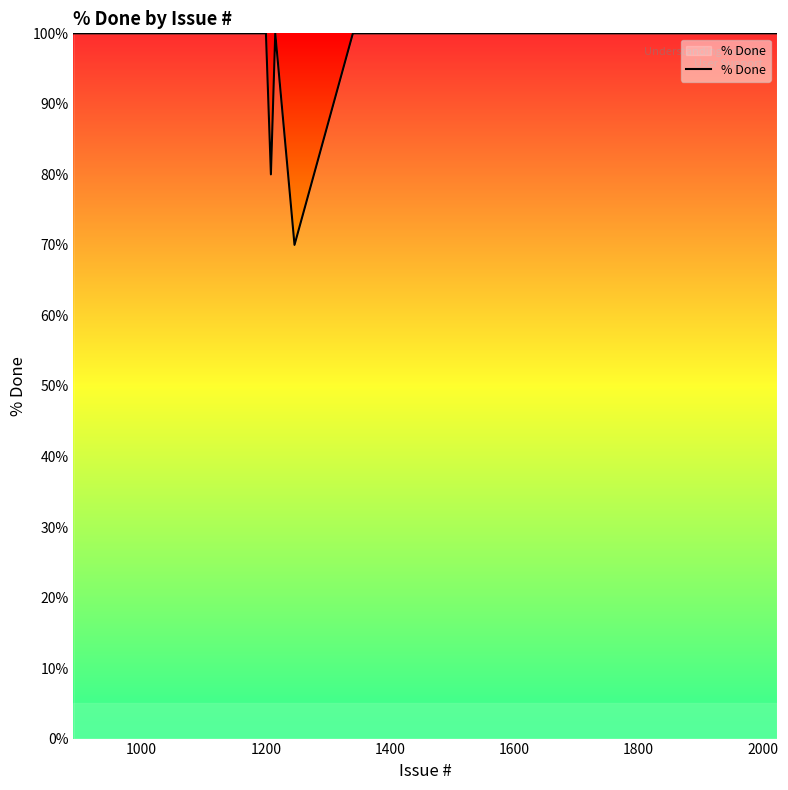

What is the maximum value shown in the chart?

100